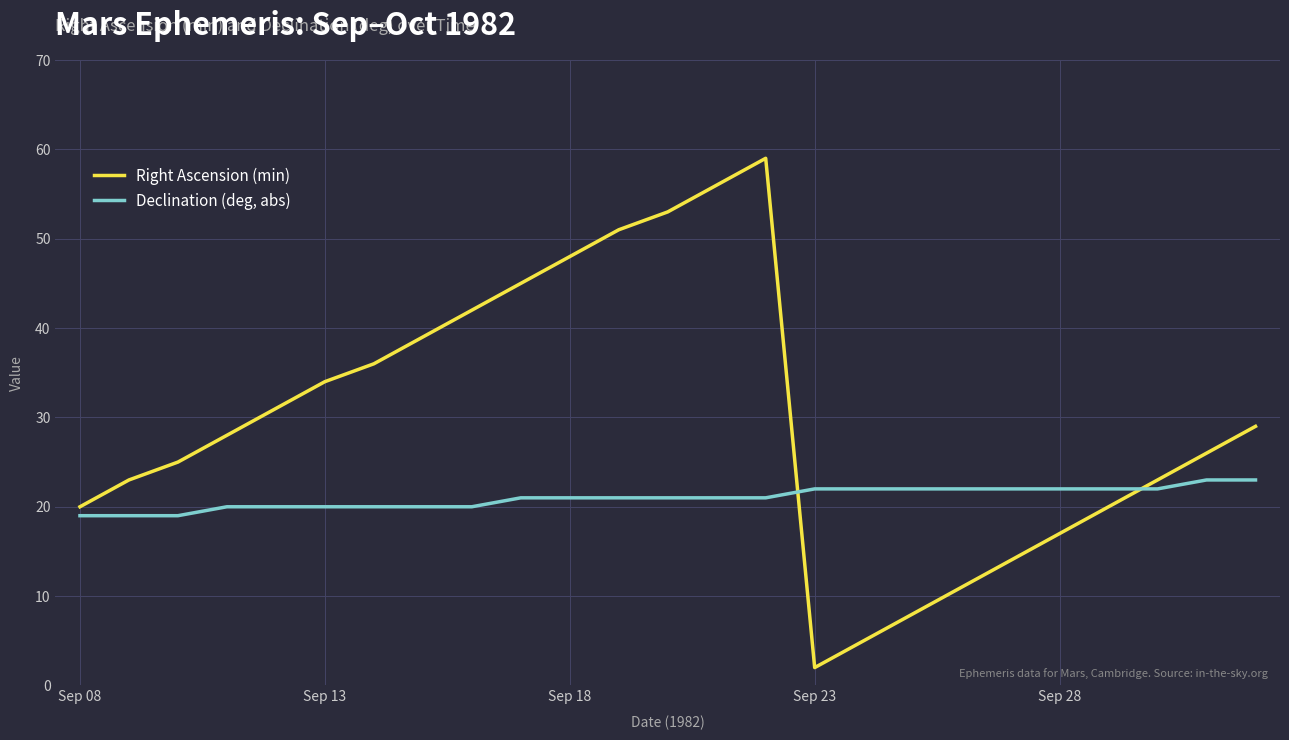

What is the minimum value shown in the chart?

2